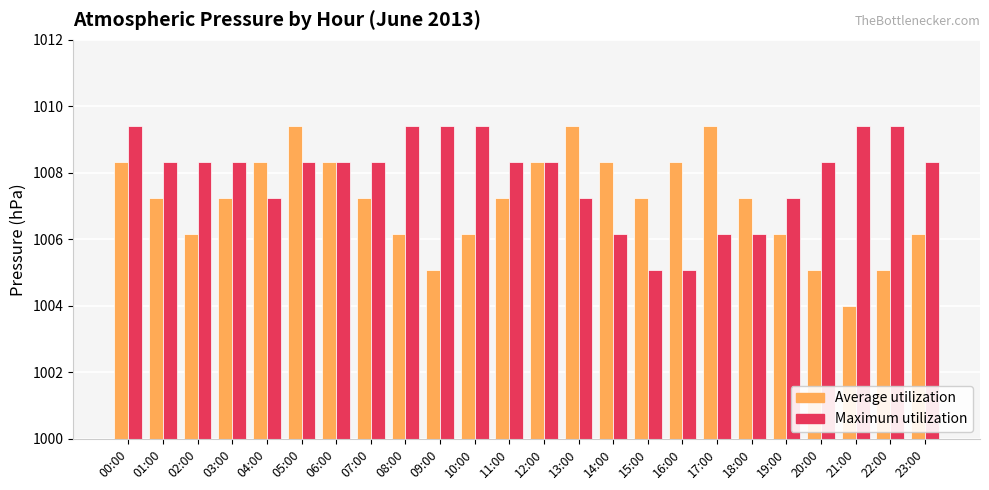

How many values in the Maximum utilization series are below 1008?

8